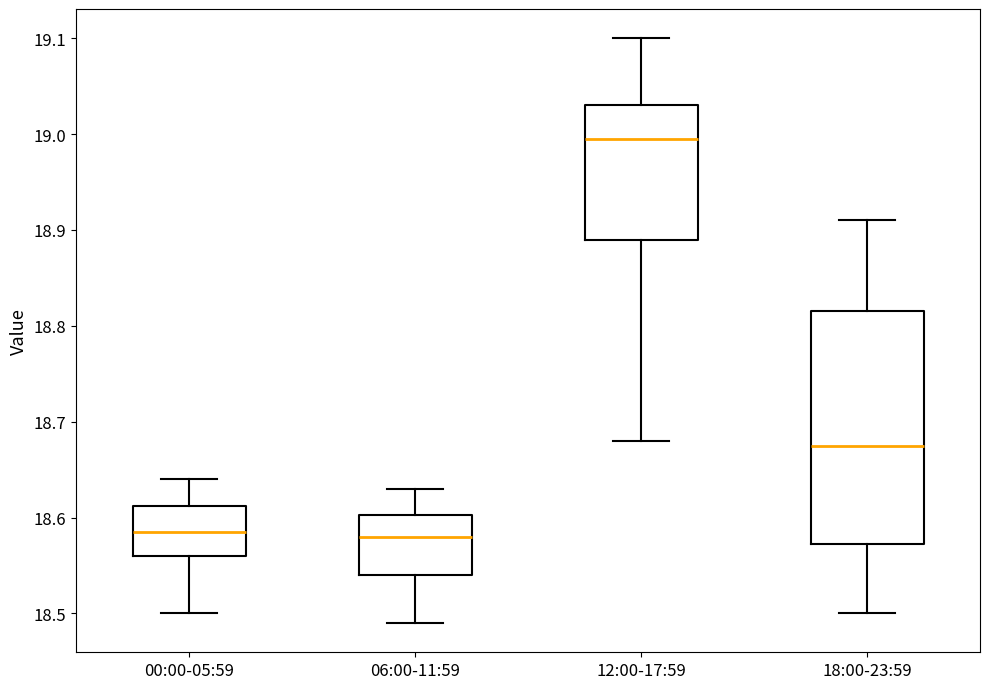

Reading left to right, read every box against the y-axis: the position of its median line, the range the box covers, and the ends of its whiskers. The values are not printed on the chart, so give them approximately, as read against the axis.

00:00-05:59: median 18.59, box 18.56 to 18.61, whiskers 18.50 to 18.64
06:00-11:59: median 18.58, box 18.54 to 18.60, whiskers 18.49 to 18.63
12:00-17:59: median 19.00, box 18.89 to 19.03, whiskers 18.68 to 19.10
18:00-23:59: median 18.68, box 18.57 to 18.82, whiskers 18.50 to 18.91